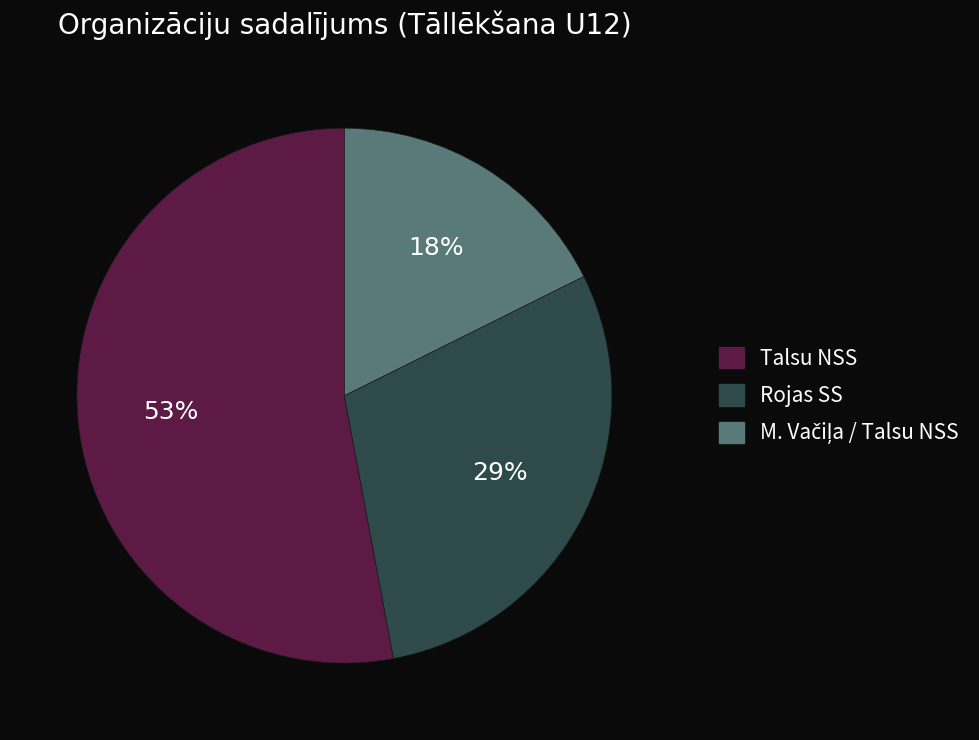

Is there any slice that represents more than half of the pie?

Yes